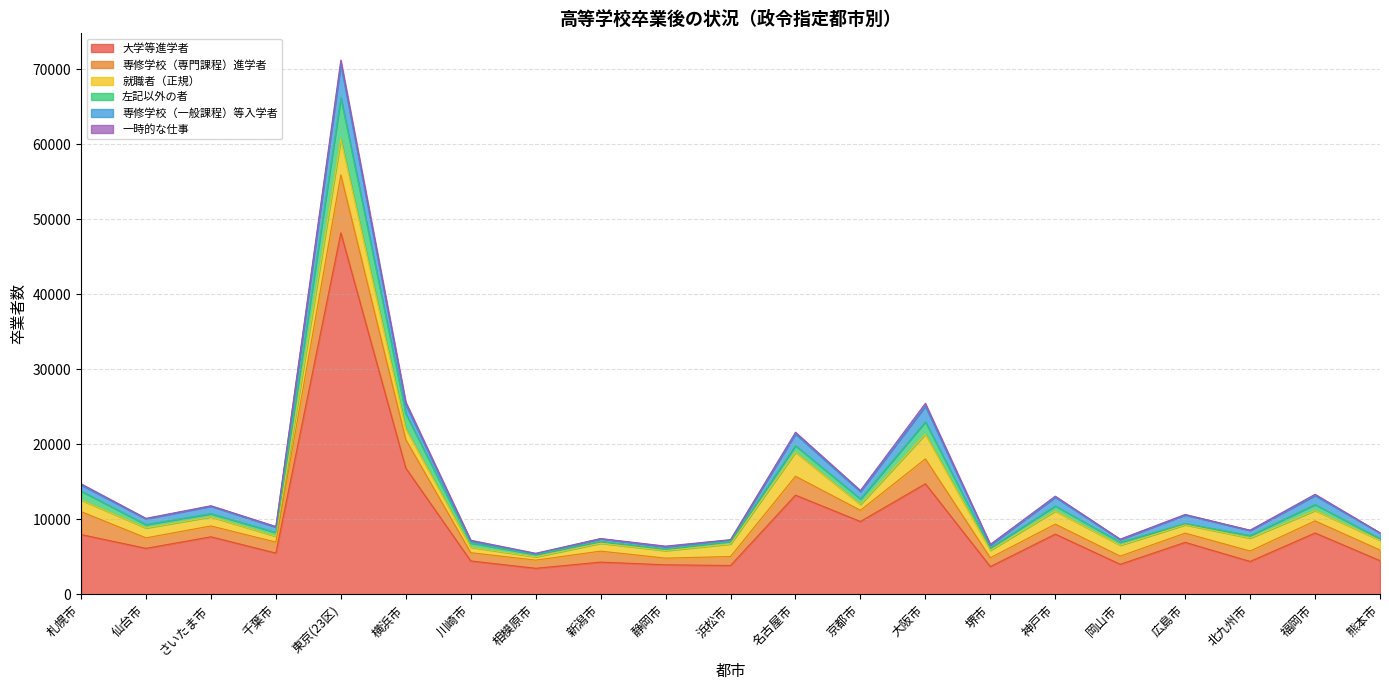

Reading right to left, transcribe all the data shown in this chart.

大学等進学者: 熊本市=4491	福岡市=8178	北九州市=4384	広島市=6929	岡山市=4004	神戸市=8027	堺市=3701	大阪市=14740	京都市=9707	名古屋市=13220	浜松市=3844	静岡市=3935	新潟市=4295	相模原市=3471	川崎市=4452	横浜市=16818	東京(23区)=48167	千葉市=5498	さいたま市=7668	仙台市=6131	札幌市=7968
専修学校（専門課程）進学者: 熊本市=1413	福岡市=1609	北九州市=1390	広島市=1227	岡山市=1088	神戸市=1327	堺市=1168	大阪市=3310	京都市=1495	名古屋市=2515	浜松市=1198	静岡市=890	新潟市=1462	相模原市=1087	川崎市=1099	横浜市=3804	東京(23区)=7723	千葉市=1459	さいたま市=1445	仙台市=1395	札幌市=3056
就職者（正規）: 熊本市=1302	福岡市=1387	北九州市=1723	広島市=1114	岡山市=1448	神戸市=1754	堺市=1001	大阪市=3297	京都市=775	名古屋市=3207	浜松市=1669	静岡市=1001	新潟市=1048	相模原市=435	川崎市=725	横浜市=1438	東京(23区)=4760	千葉市=777	さいたま市=1217	仙台市=1317	札幌市=1543
左記以外の者: 熊本市=210	福岡市=788	北九州市=349	広島市=167	岡山市=408	神戸市=669	堺市=321	大阪市=1637	京都市=737	名古屋市=866	浜松市=353	静岡市=214	新潟市=253	相模原市=327	川崎市=568	横浜市=2022	東京(23区)=5517	千葉市=515	さいたま市=418	仙台市=455	札幌市=1192
専修学校（一般課程）等入学者: 熊本市=763	福岡市=1207	北九州市=669	広島市=1142	岡山市=347	神戸市=1166	堺市=368	大阪市=2079	京都市=978	名古屋市=1555	浜松市=182	静岡市=302	新潟市=342	相模原市=78	川崎市=265	横浜市=1166	東京(23区)=4452	千葉市=700	さいたま市=997	仙台市=759	札幌市=816
一時的な仕事: 熊本市=18	福岡市=165	北九州市=36	広島市=66	岡山市=65	神戸市=141	堺市=107	大阪市=396	京都市=152	名古屋市=241	浜松市=41	静岡市=86	新潟市=35	相模原市=77	川崎市=103	横浜市=379	東京(23区)=574	千葉市=96	さいたま市=63	仙台市=73	札幌市=155